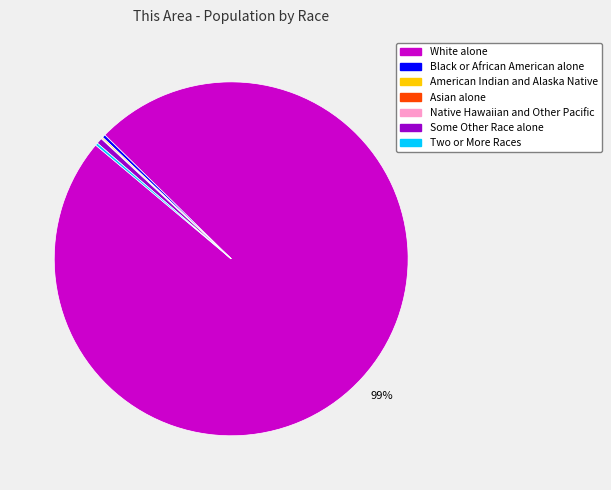

True or false: Black or African American alone accounts for 0% of the total.

True